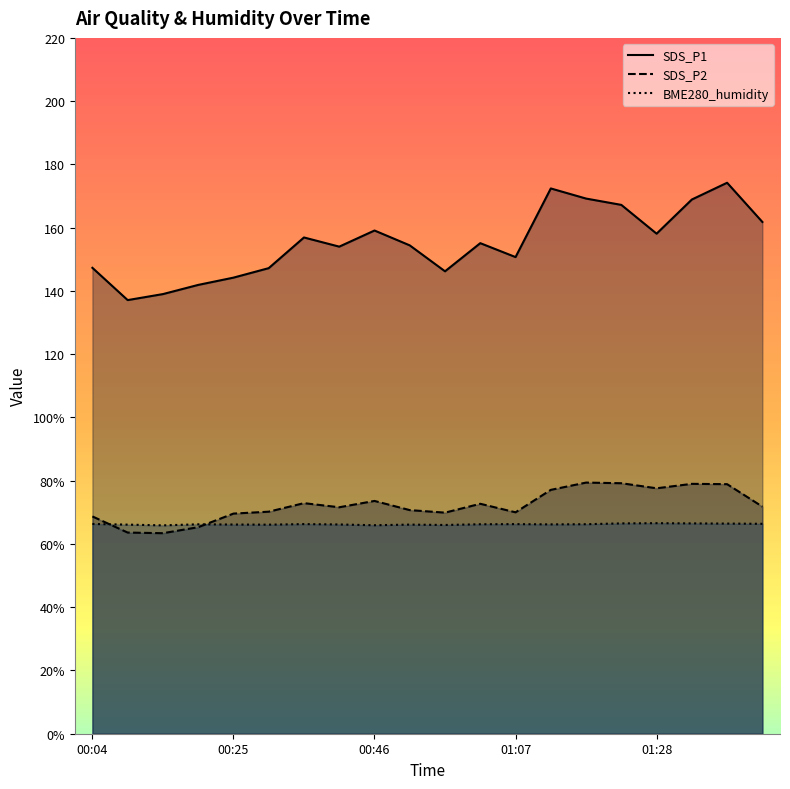

Which series has the widest spread of values?

SDS_P1